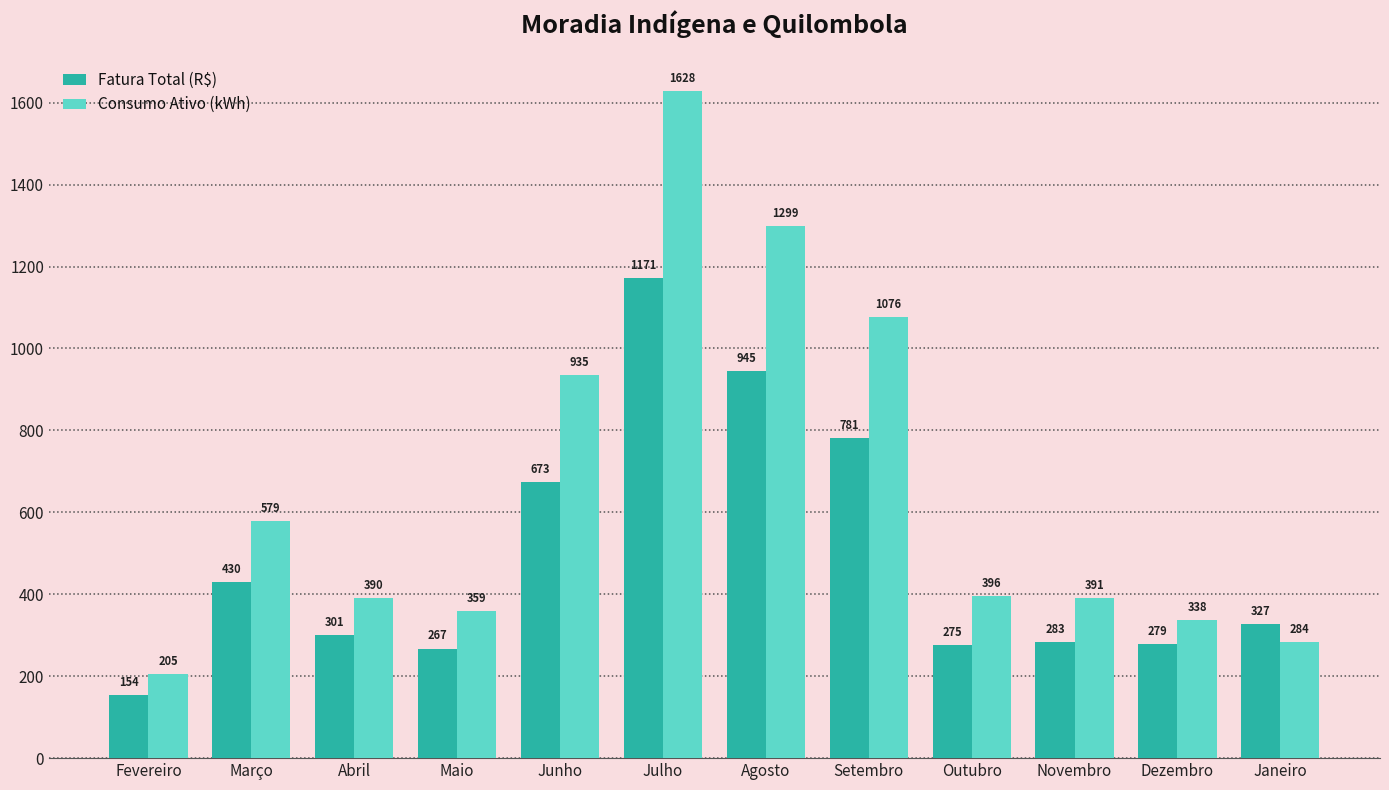

What are all the series names shown in the legend?

Fatura Total (R$), Consumo Ativo (kWh)